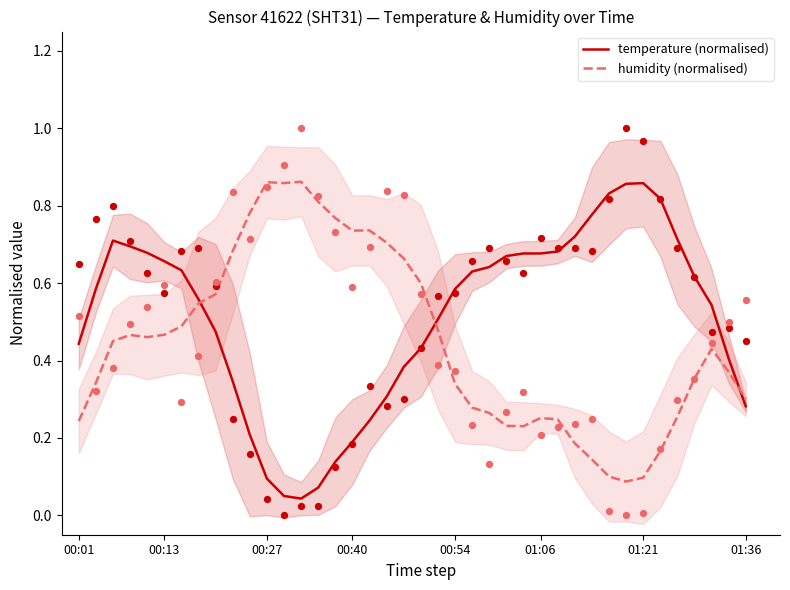

Which series contains the lowest Y value?

temperature (normalised)